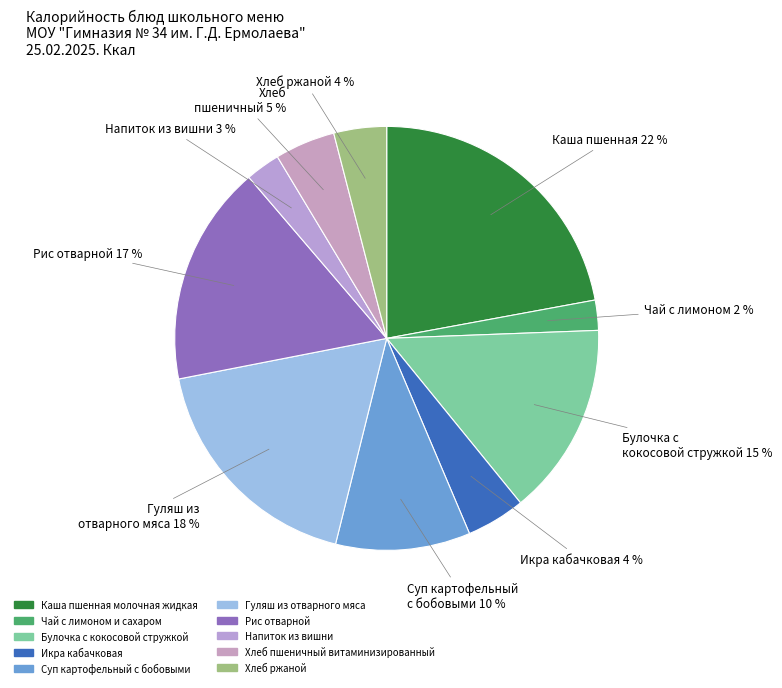

Is there any slice that represents more than half of the pie?

No